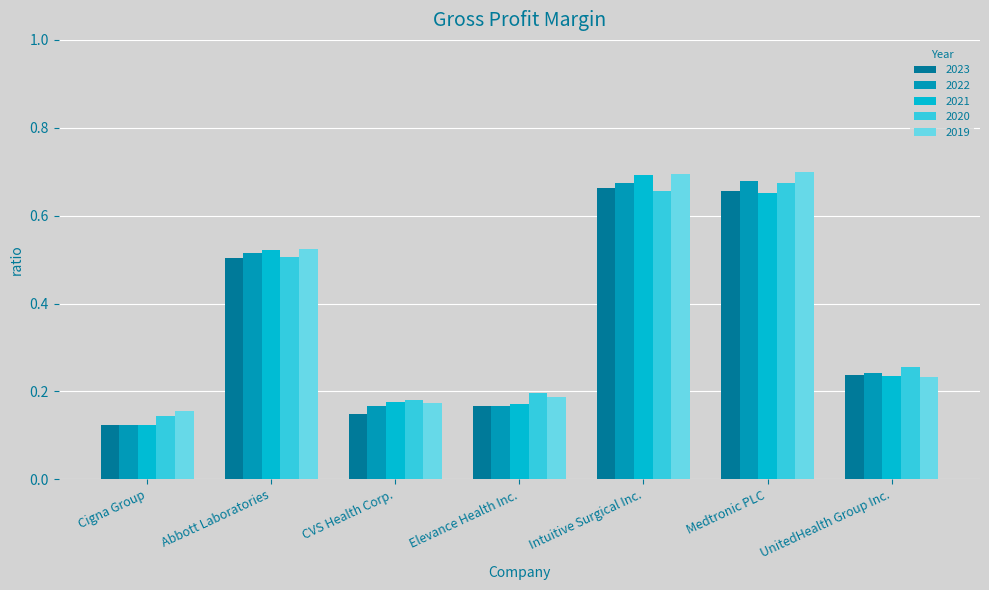

What is the total value across all series at Abbott Laboratories?

2.6